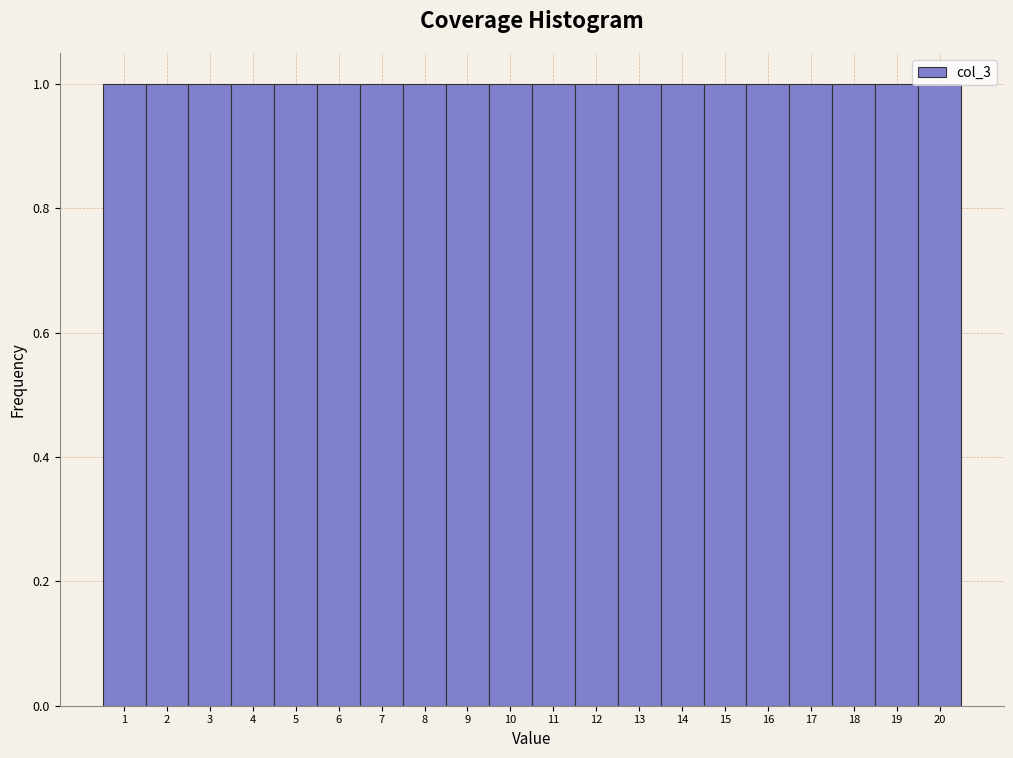

Reading left to right, list every bar in this chart as the range it spans on the x-axis followed by its height. The values are not printed on the chart, so give them approximately, as read against the axis.

0.5 to 1.5: 1
1.5 to 2.5: 1
2.5 to 3.5: 1
3.5 to 4.5: 1
4.5 to 5.5: 1
5.5 to 6.5: 1
6.5 to 7.5: 1
7.5 to 8.5: 1
8.5 to 9.5: 1
9.5 to 10.5: 1
10.5 to 11.5: 1
11.5 to 12.5: 1
12.5 to 13.5: 1
13.5 to 14.5: 1
14.5 to 15.5: 1
15.5 to 16.5: 1
16.5 to 17.5: 1
17.5 to 18.5: 1
18.5 to 19.5: 1
19.5 to 20.5: 1